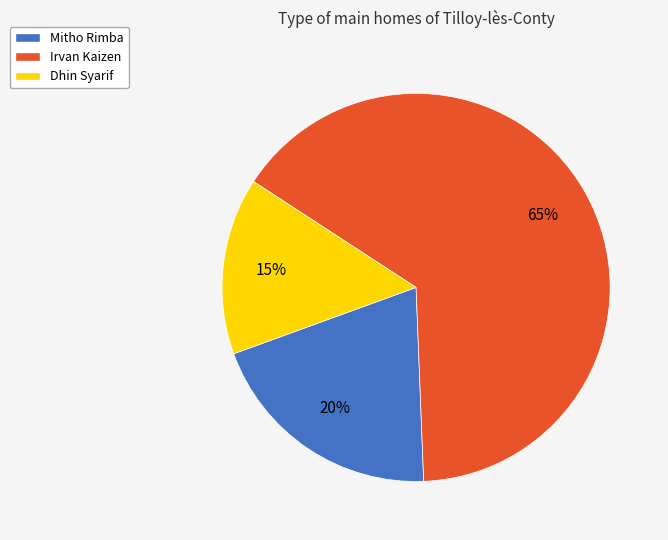

What percentage is the Irvan Kaizen slice, to the nearest percent?

65%